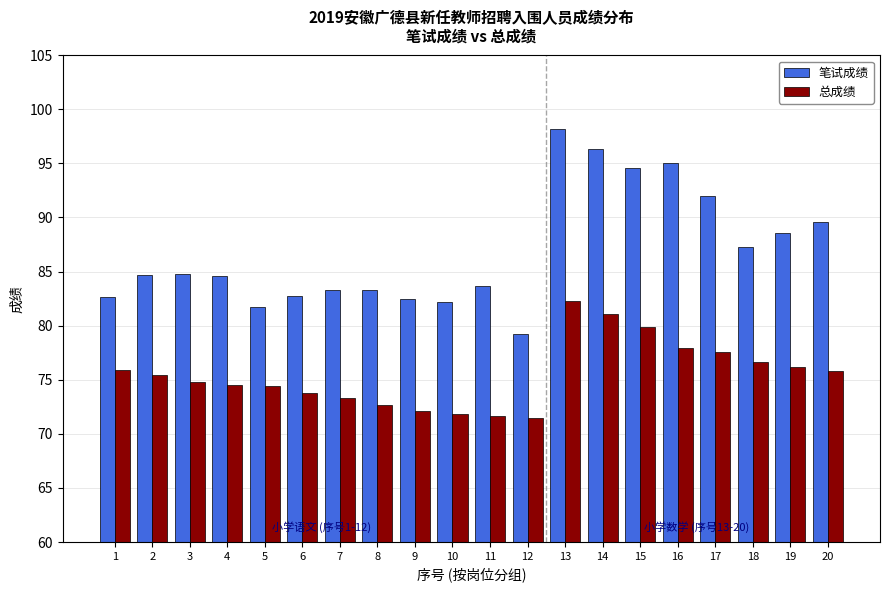

At which category is the sum across all series the highest?

13